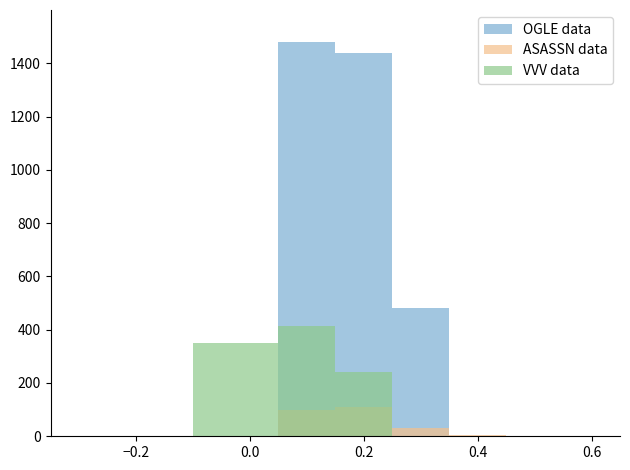

Reading right to left, list all the values displayed in this chart.

OGLE data: 0	0	0	480	1440	1480	0	0	0
ASASSN data: 0	0	5	30	110	100	0	0	0
VVV data: 0	0	0	0	240	415	350	0	0